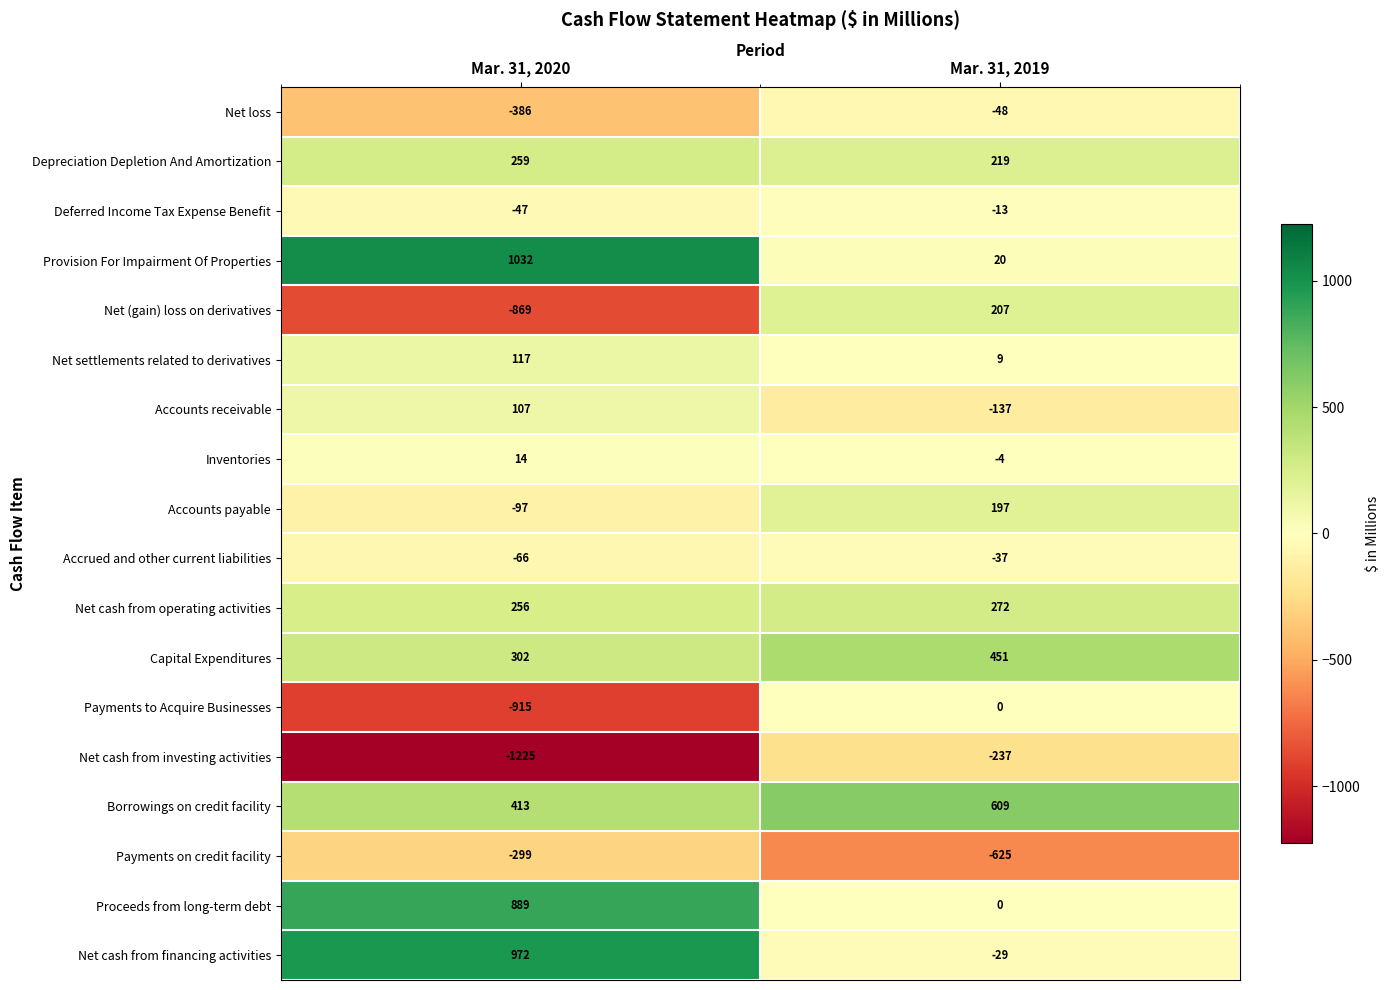

List the labels in order of Deferred Income Tax Expense Benefit value, smallest first.

Mar. 31, 2020, Mar. 31, 2019